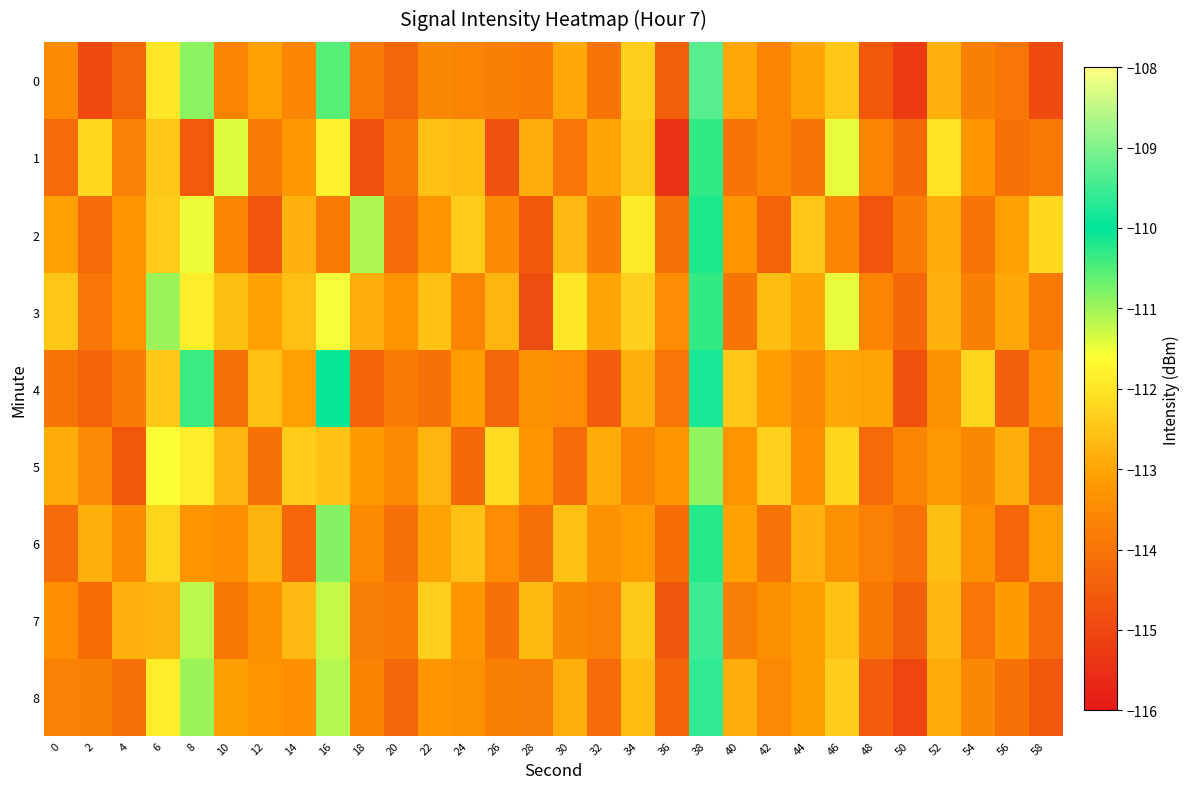

At 16, list the series in order from largest to smallest.

4, 0, 6, 8, 7, 3, 1, 5, 2